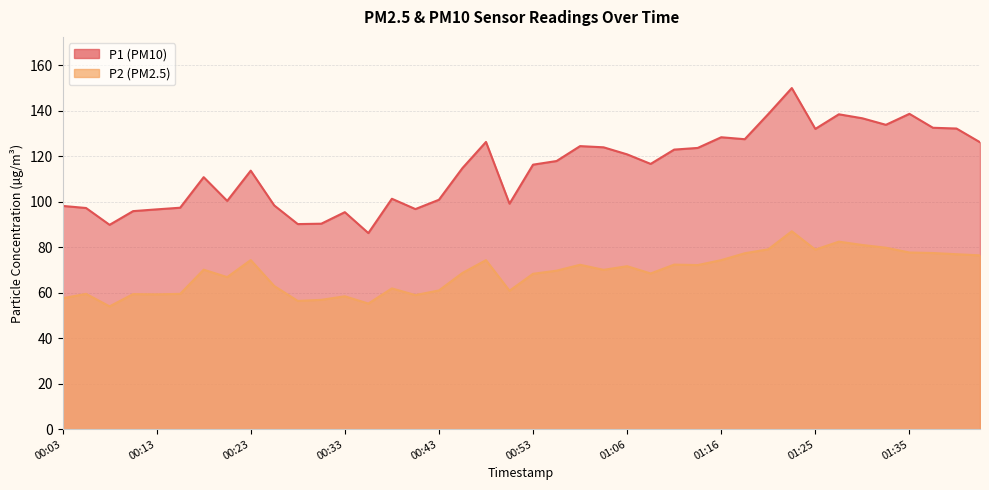

Rank the series by their average value, from lowest to highest.

P2, P1